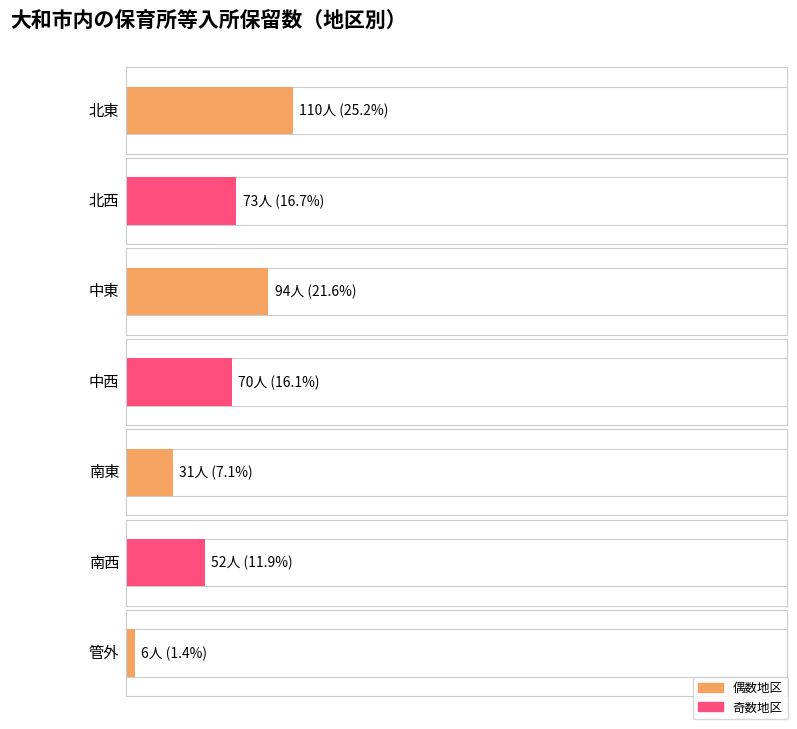

What is the difference between the values at 管外 and 中西?

64